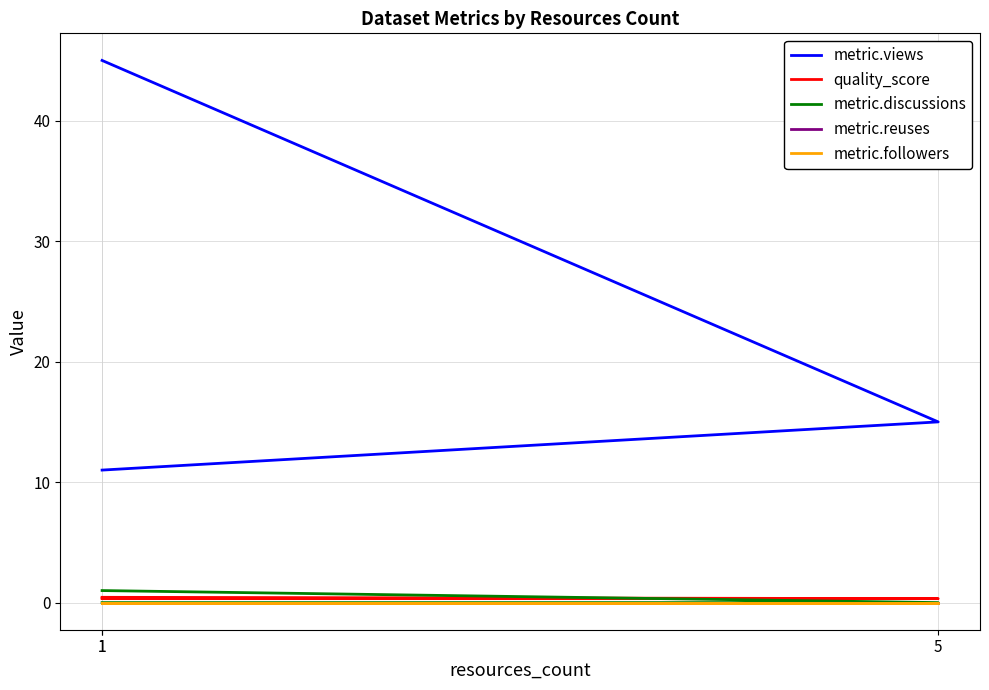

What is the total value across all series at 5?

15.3